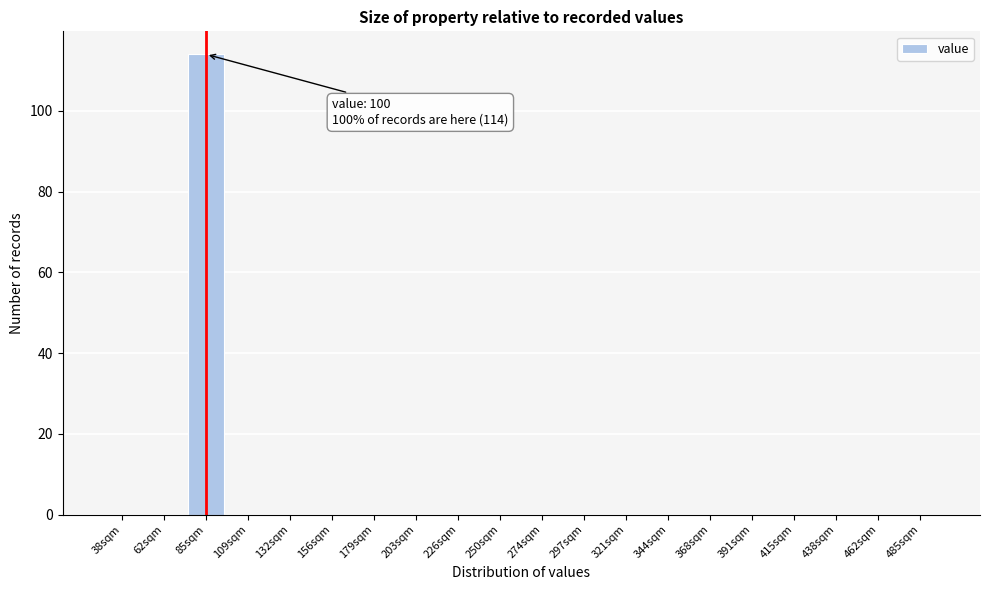

Reading right to left, list all the values displayed in this chart.

485sqm=0	462sqm=0	438sqm=0	415sqm=0	391sqm=0	368sqm=0	344sqm=0	321sqm=0	297sqm=0	274sqm=0	250sqm=0	226sqm=0	203sqm=0	179sqm=0	156sqm=0	132sqm=0	109sqm=0	85sqm=114	62sqm=0	38sqm=0